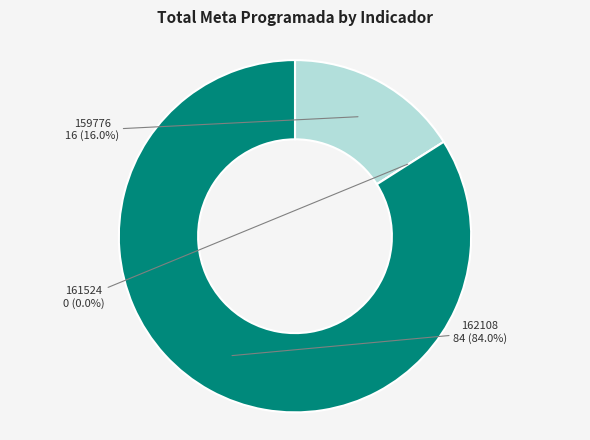

Which category has the smallest portion of the pie?

161524